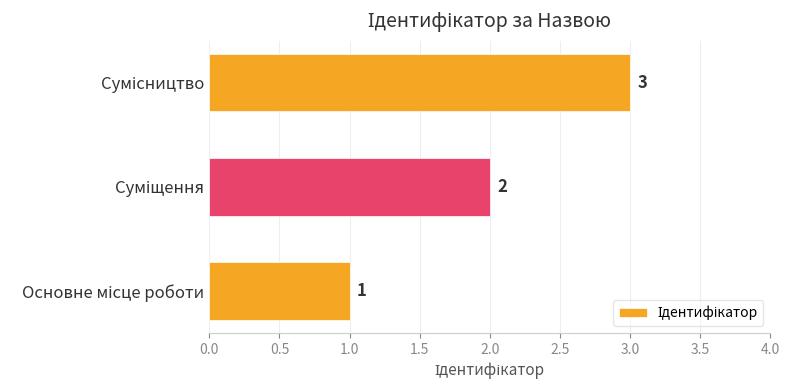

What is the greatest value displayed?

3